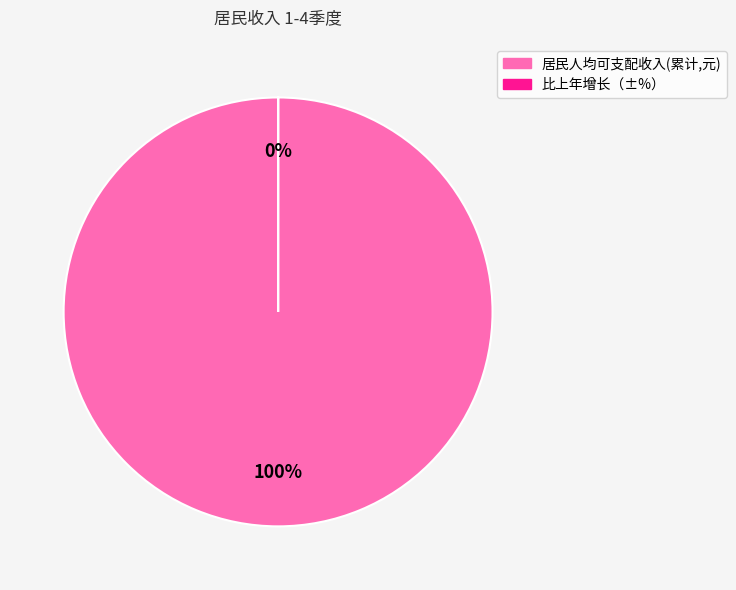

Which slice is the smallest?

比上年增长（±%）